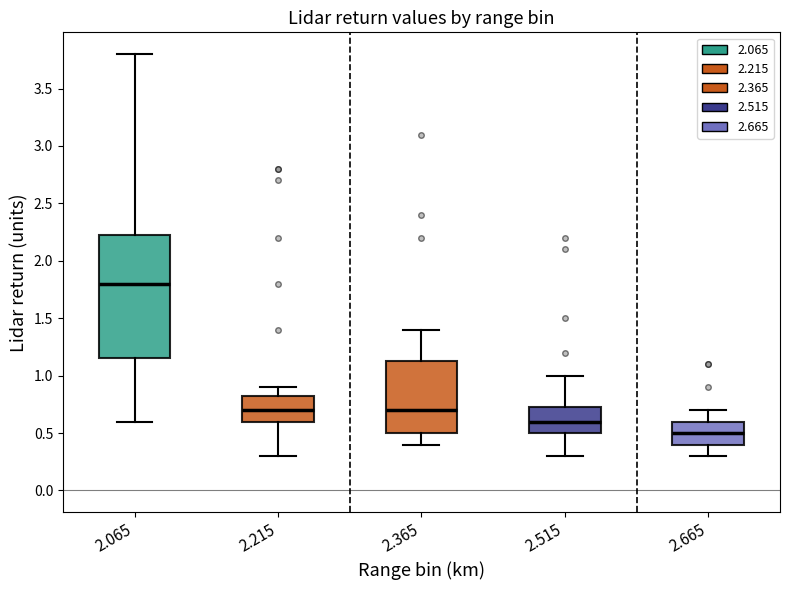

Reading left to right, transcribe this box plot: for each box, give where its median line is, the range the box spans, and where its two whiskers end, as read against the y-axis. The values are not printed on the chart, so give them approximately, as read against the axis.

2.065: median 1.80, box 1.15 to 2.25, whiskers 0.60 to 3.80
2.215: median 0.70, box 0.60 to 0.85, whiskers 0.30 to 0.90
2.365: median 0.70, box 0.50 to 1.15, whiskers 0.40 to 1.40
2.515: median 0.60, box 0.50 to 0.75, whiskers 0.30 to 1.00
2.665: median 0.50, box 0.40 to 0.60, whiskers 0.30 to 0.70